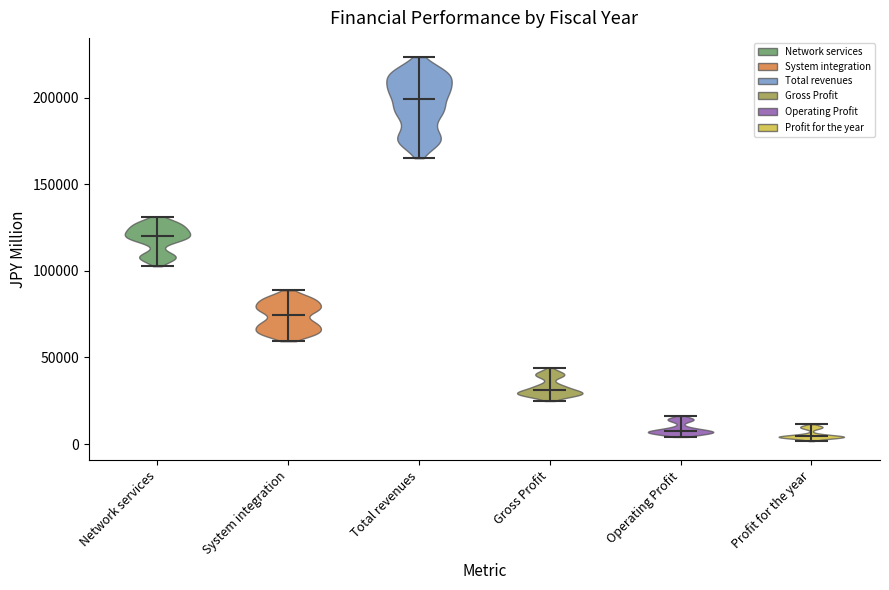

Which violin has the highest median line?

Total revenues